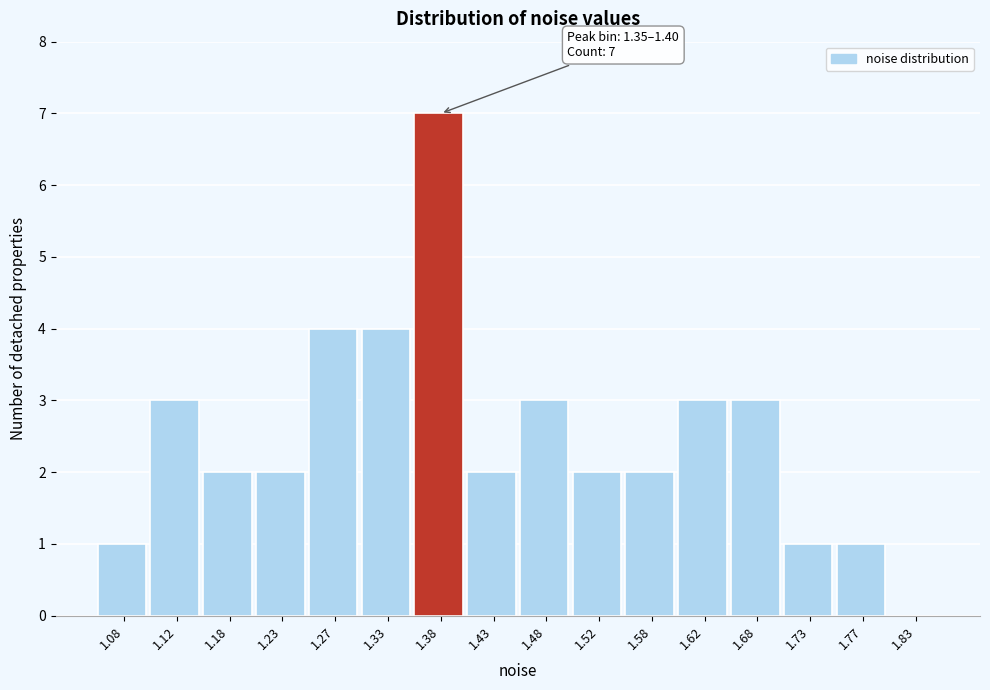

Over which range of the x-axis is the bar tallest?

1.35 to 1.40